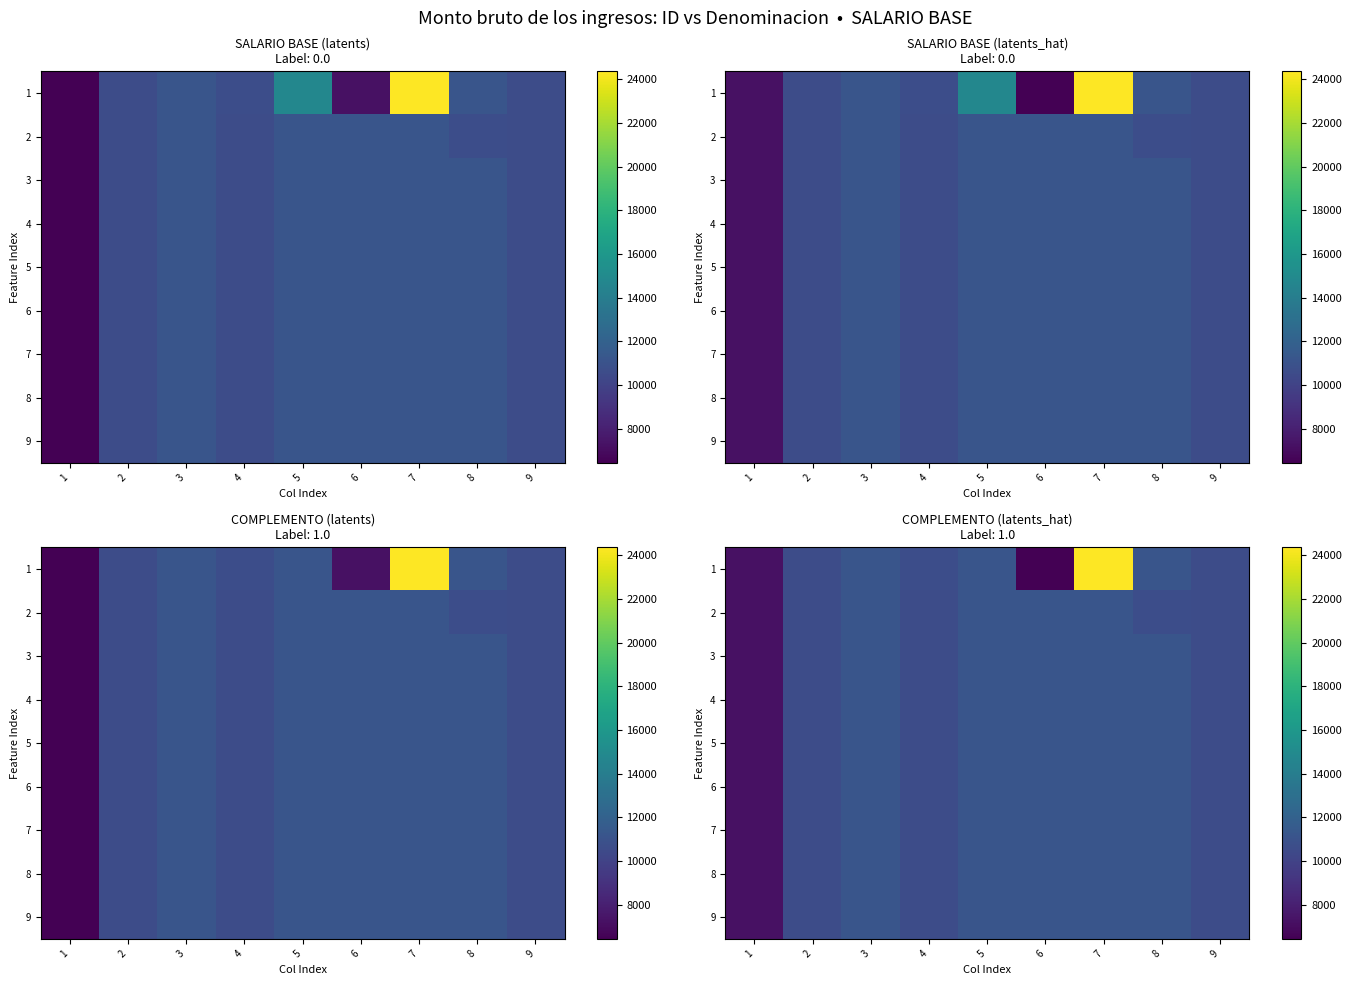

What is the maximum value shown in the chart?

24359